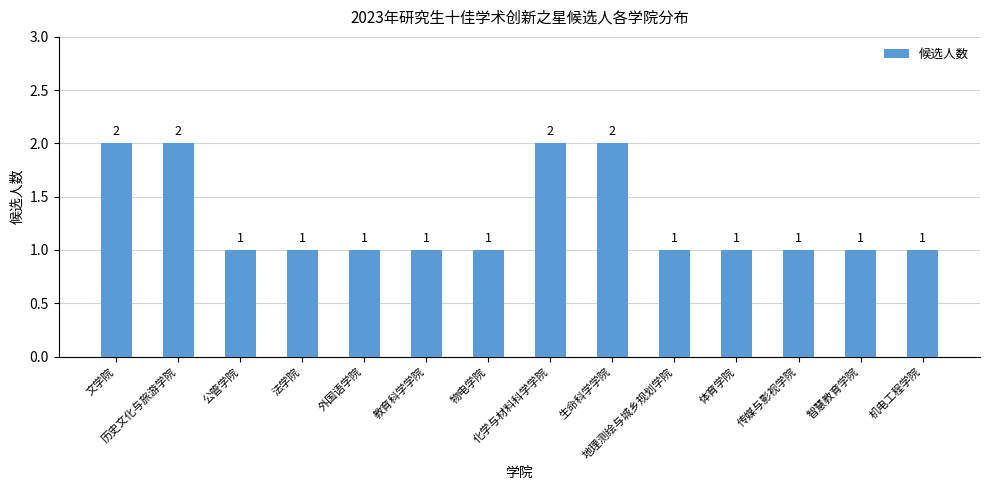

What is the ratio of the value at 体育学院 to the value at 化学与材料科学学院?

0.5